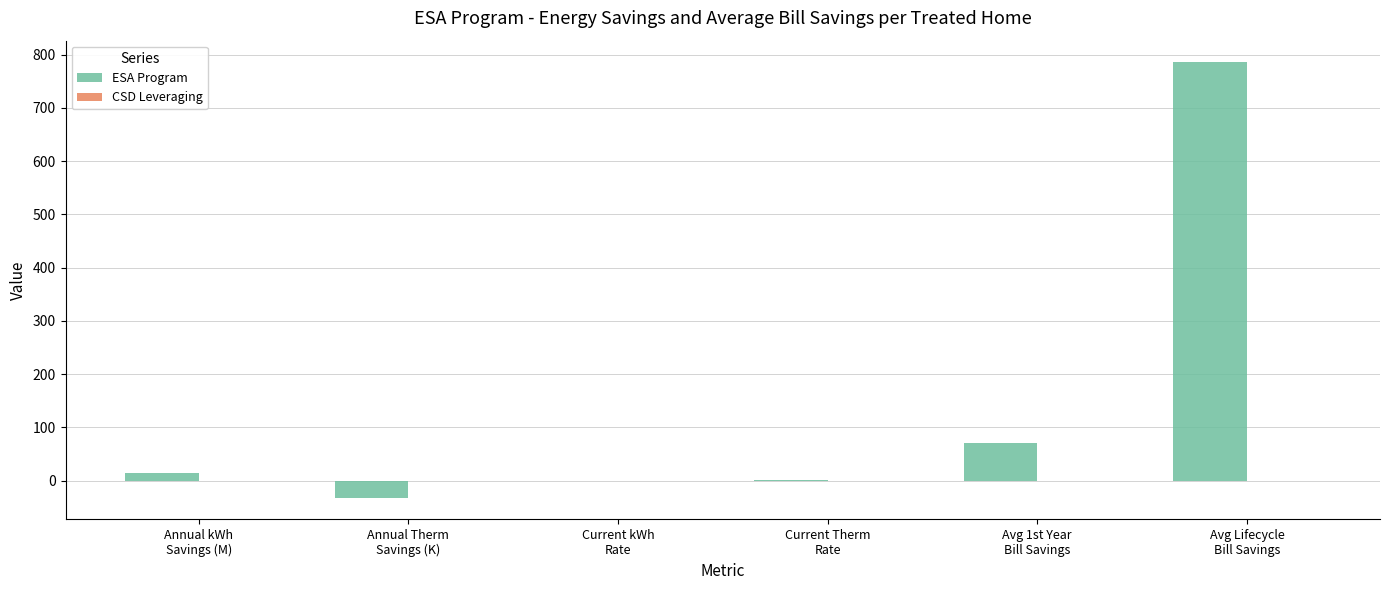

What is the maximum value shown in the chart?

785.5